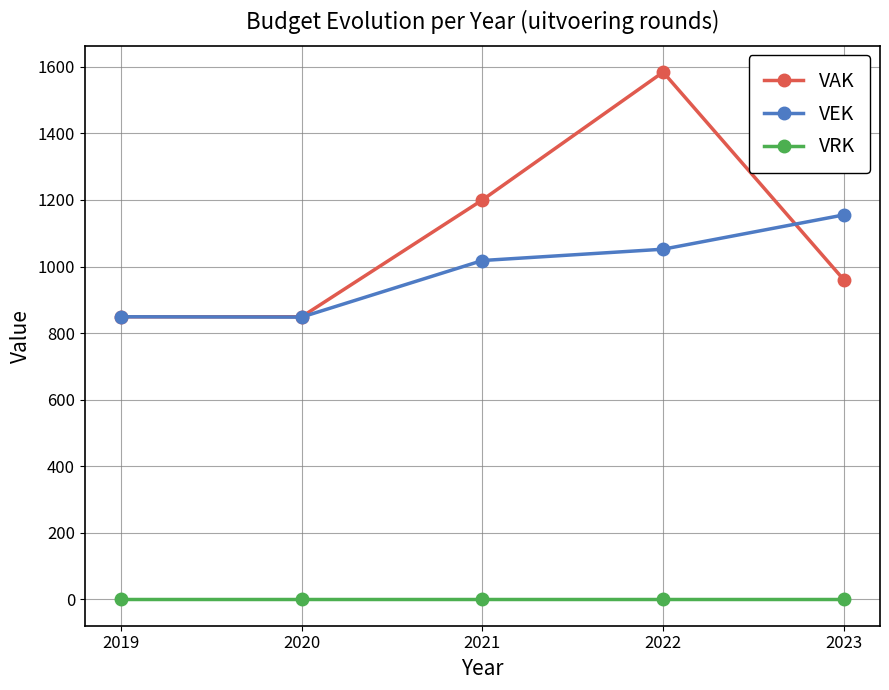

What is the spread (max minus min) of values at 2021?

1200